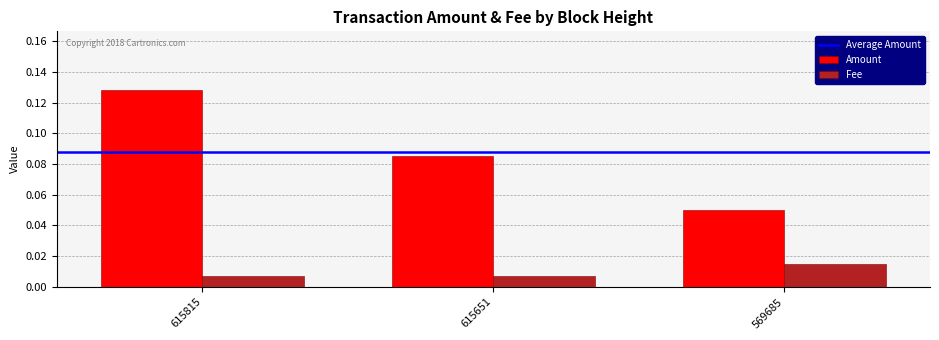

Is the value of Amount at 615651 greater than the value of Fee at 615815?

Yes